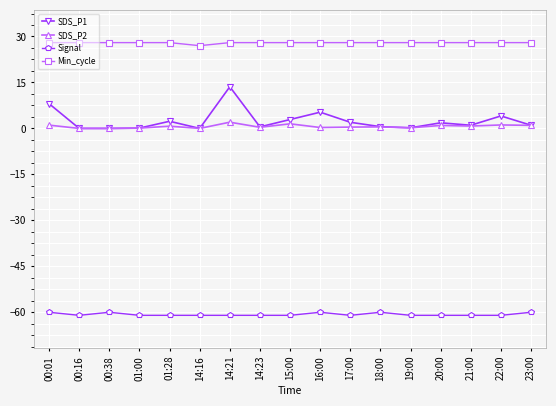

At 16:00, list the series in order from largest to smallest.

Min_cycle, SDS_P1, SDS_P2, Signal